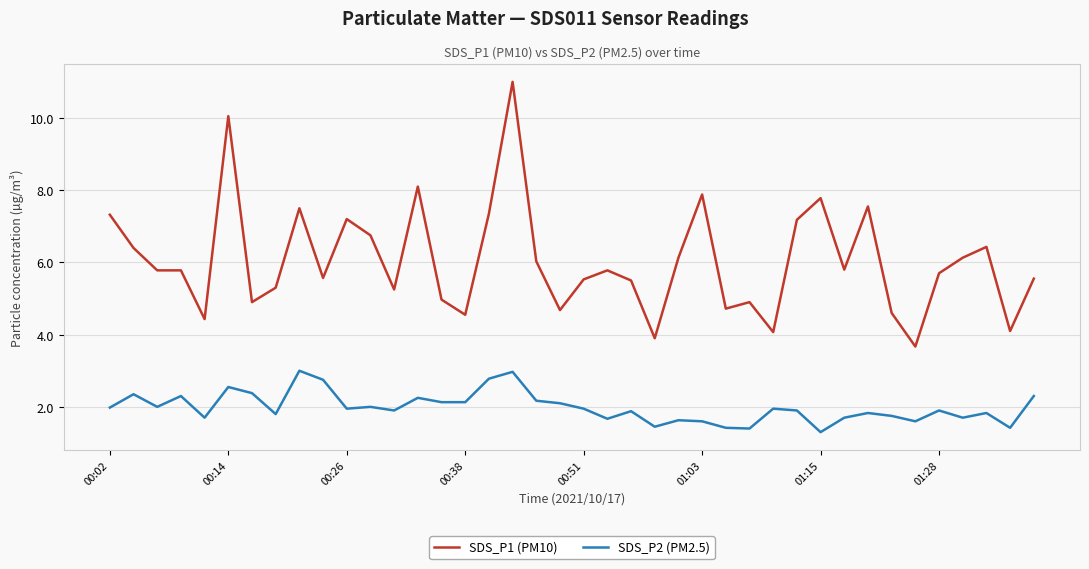

Which series has the largest total across all categories?

SDS_P1 (PM10)